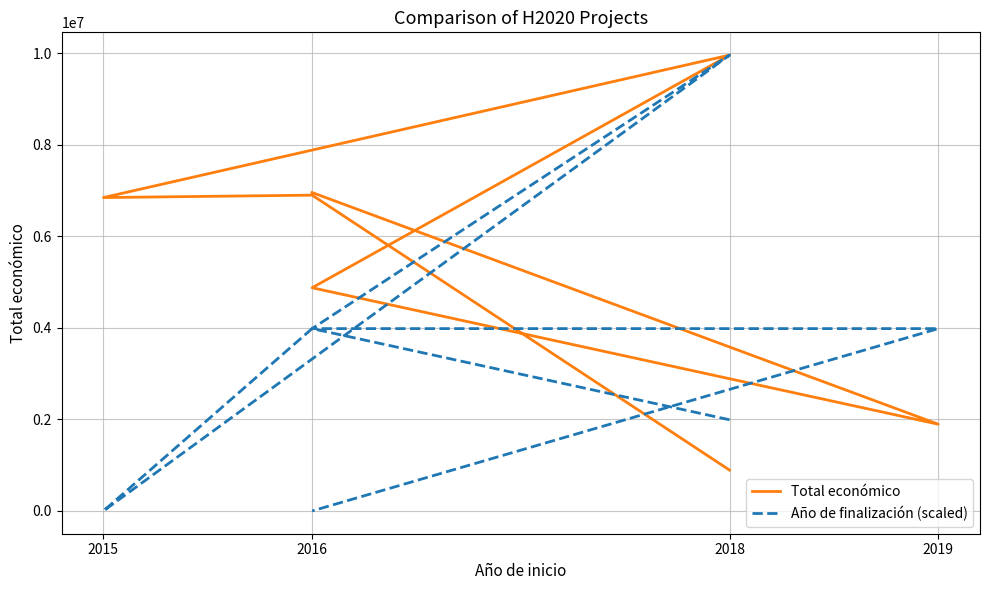

What is the average value of the Año de finalización (scaled) series?

3416182.6